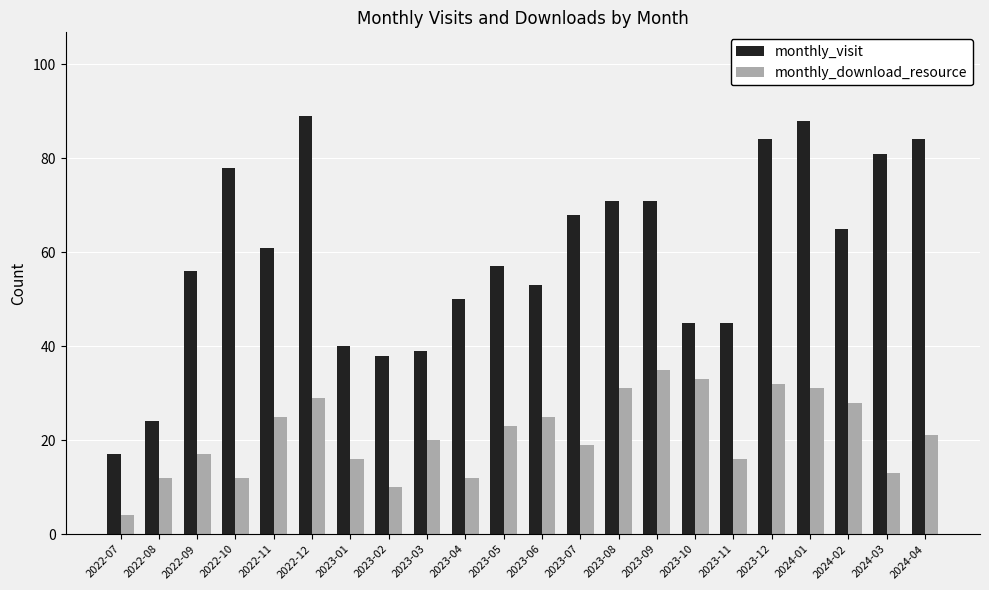

What position from the right is 2024-01?

4